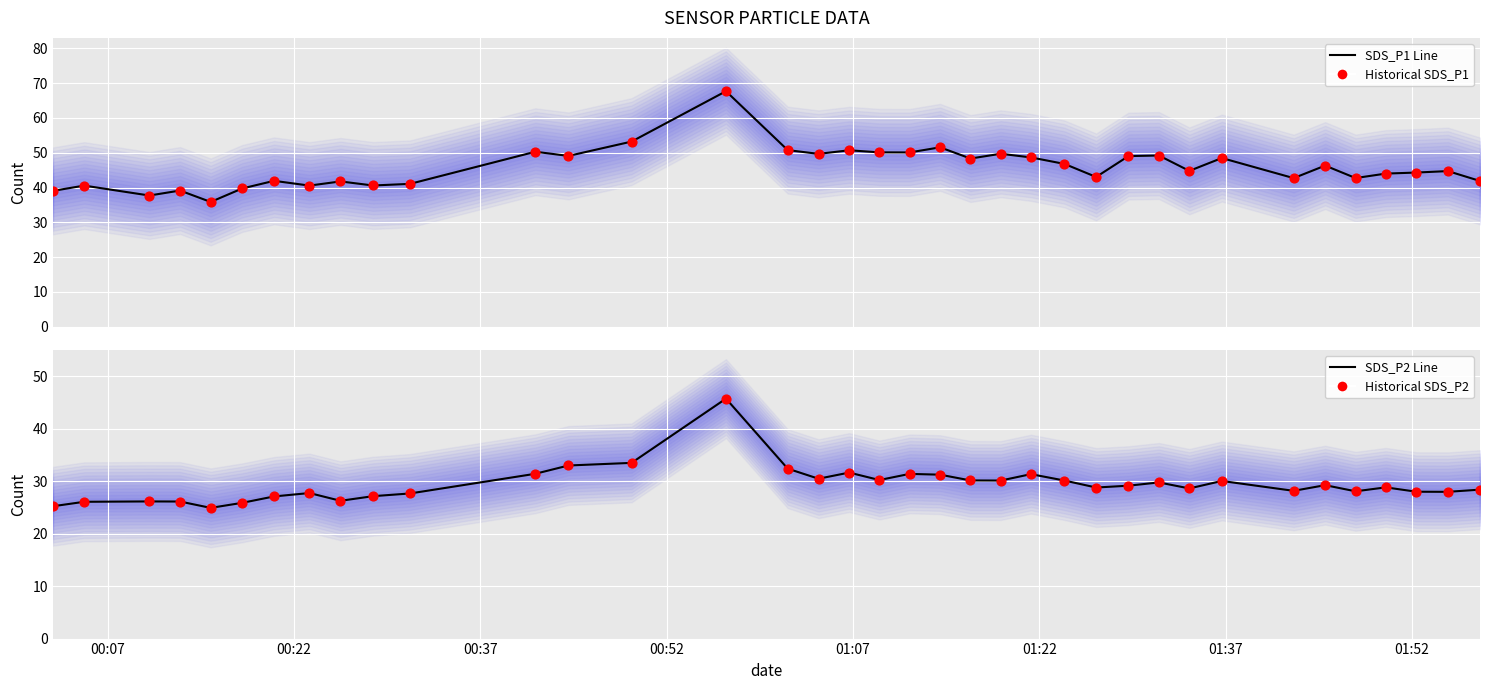

At how many categories does at least one series exceed 57?

1